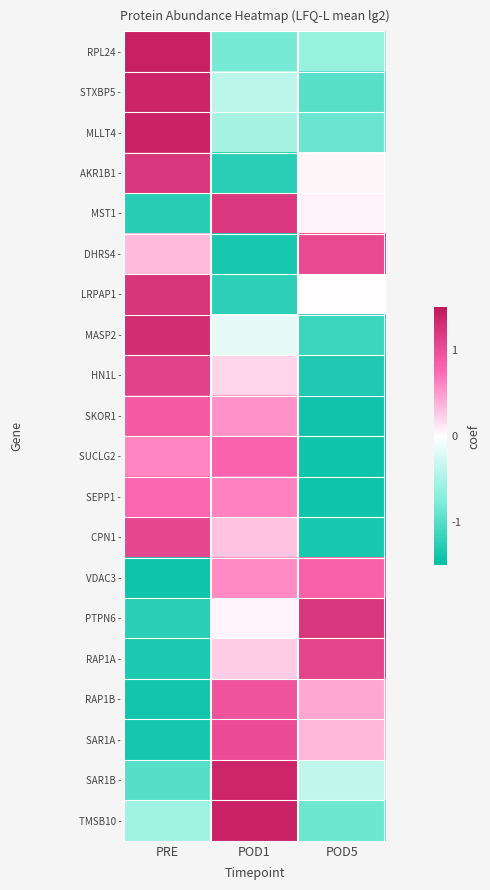

What is the greatest value displayed?

1.4